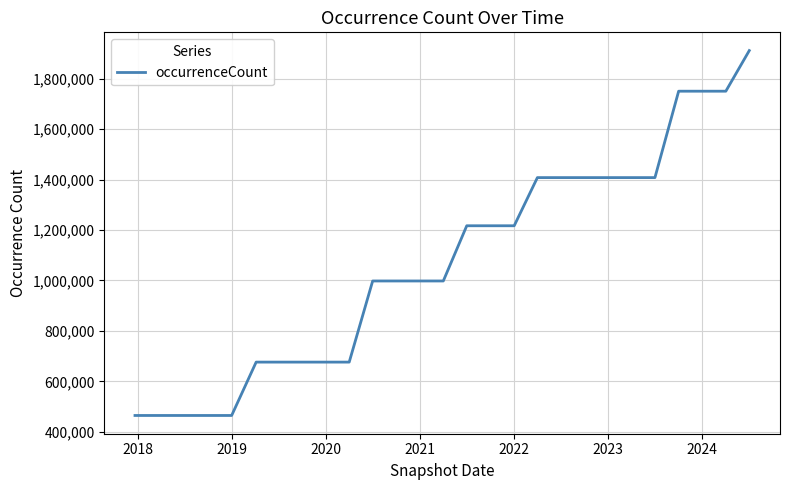

What is the difference between the maximum and minimum values?

1445746